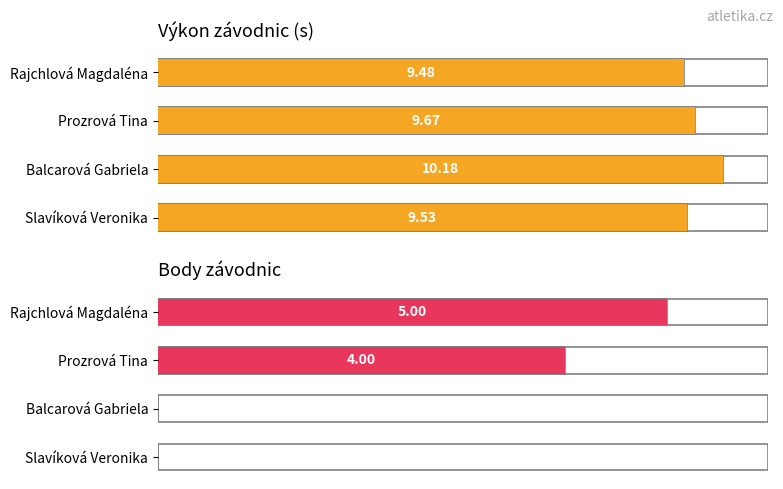

Is the value of Výkon závodnic (s) at Prozrová Tina greater than the value of Body závodnic at Slavíková Veronika?

Yes